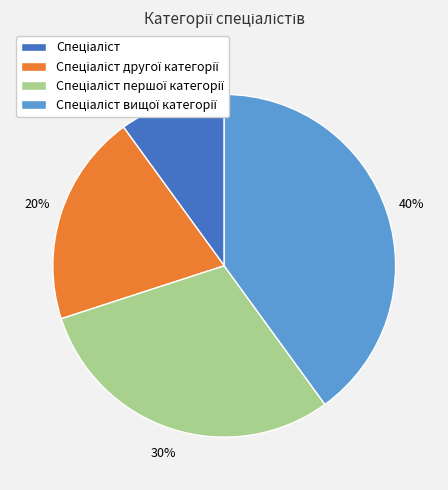

To the nearest percent, what is the difference between the largest and smallest slice percentages?

30%